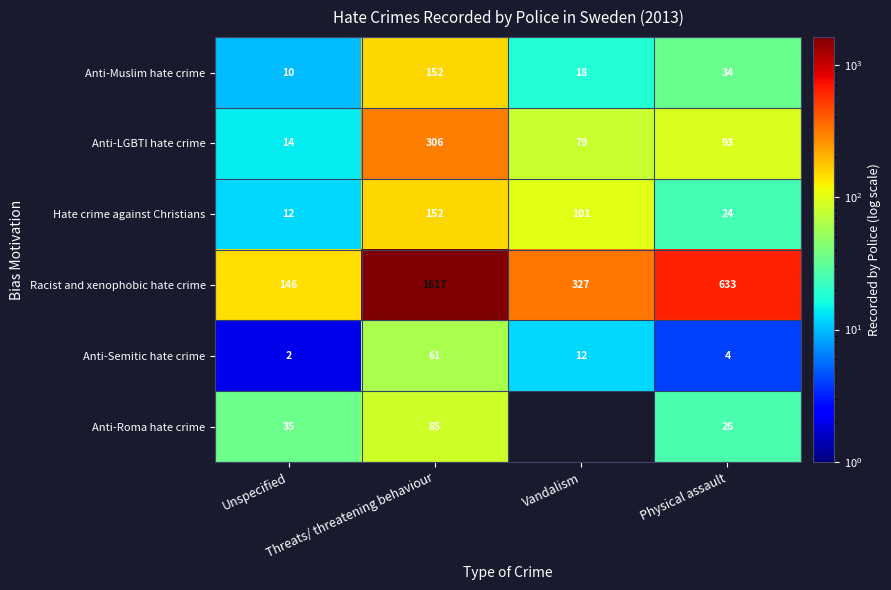

What is the sum of all Racist and xenophobic hate crime values?

2723